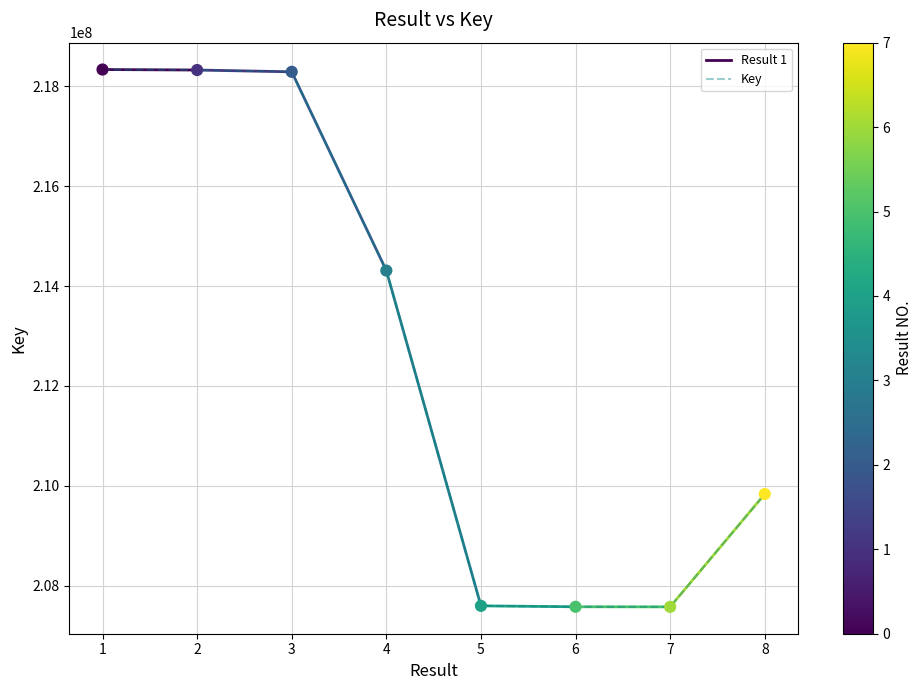

Which has a higher value, 1 or 5?

1